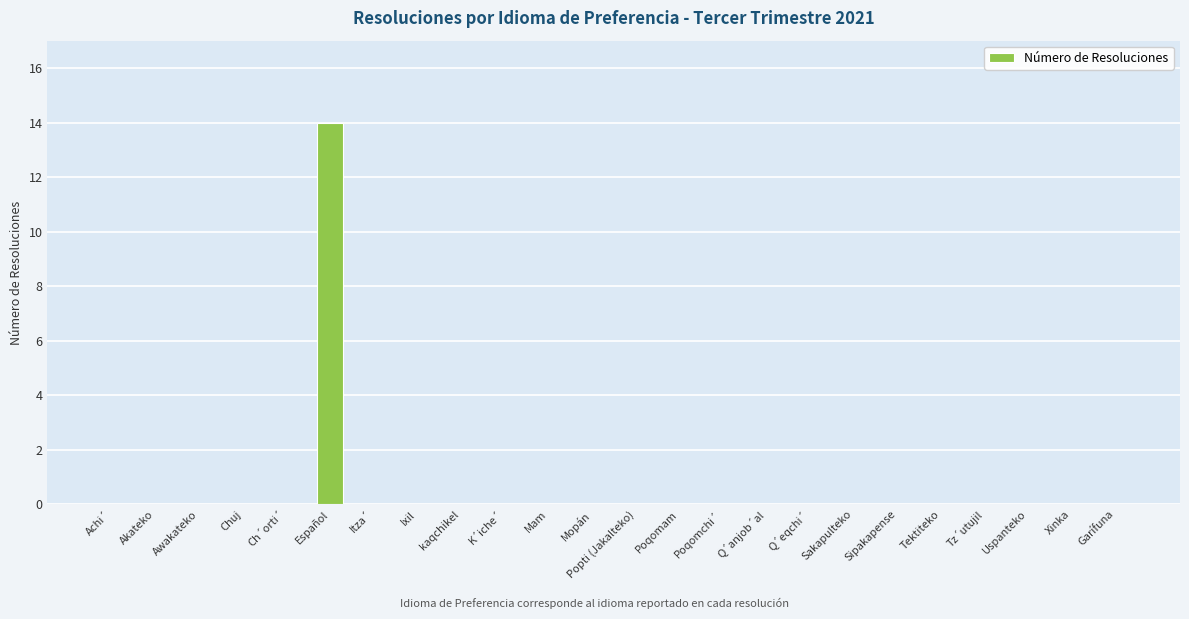

What is the greatest value displayed?

14